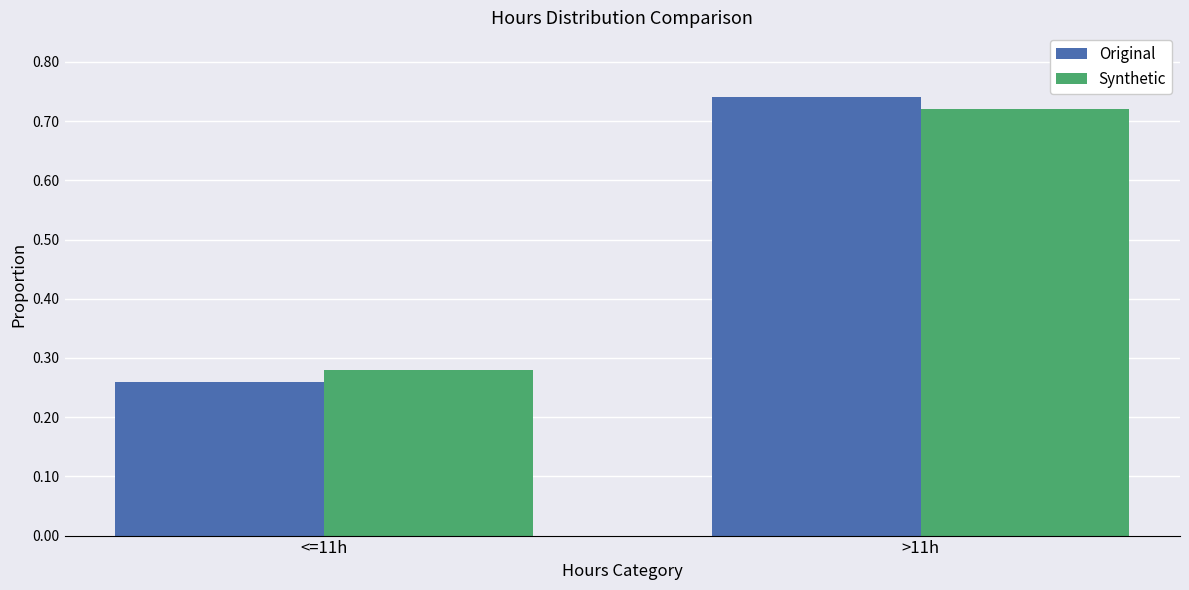

At <=11h, list the series in order from largest to smallest.

Synthetic, Original